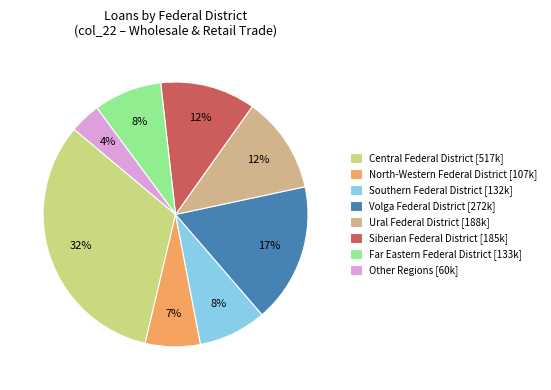

What is the smallest slice in the pie chart?

Other Regions [60k]